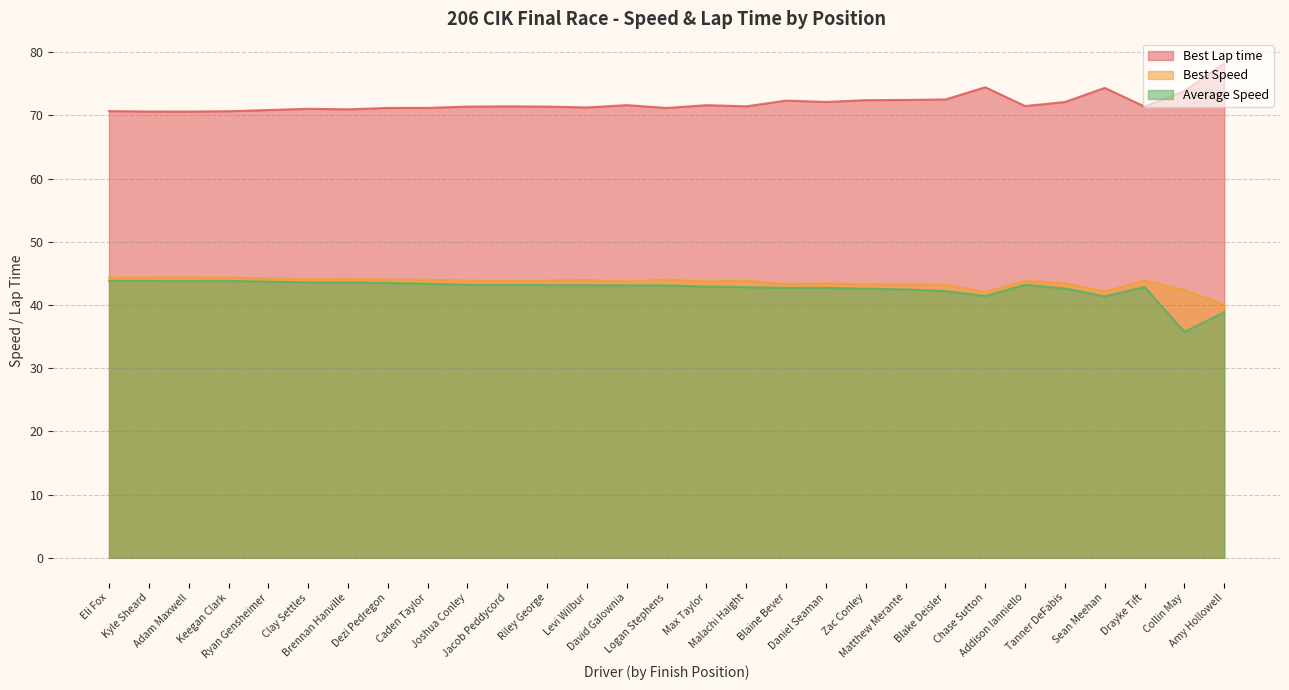

What is the total value across all series at Kyle Sheard?

158.8